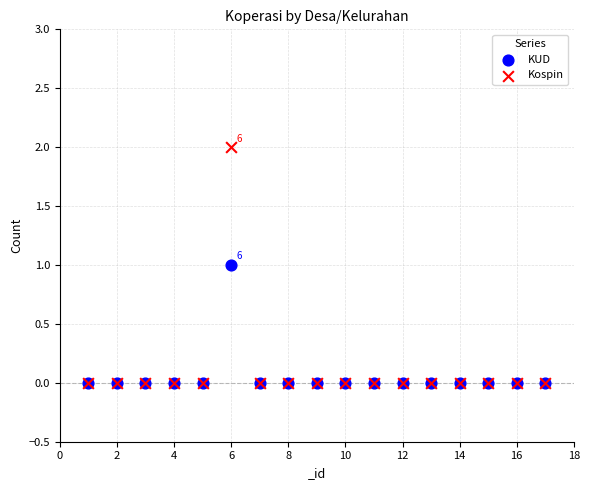

What are all the series names shown in the legend?

KUD, Kospin